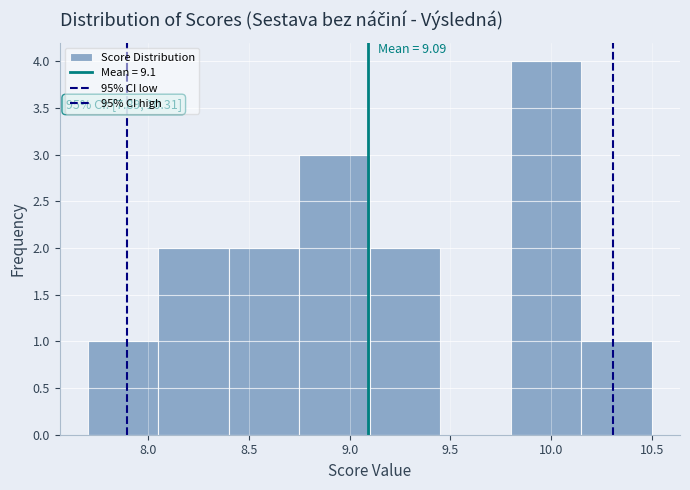

Over which range of the x-axis is the bar tallest?

9.80 to 10.15